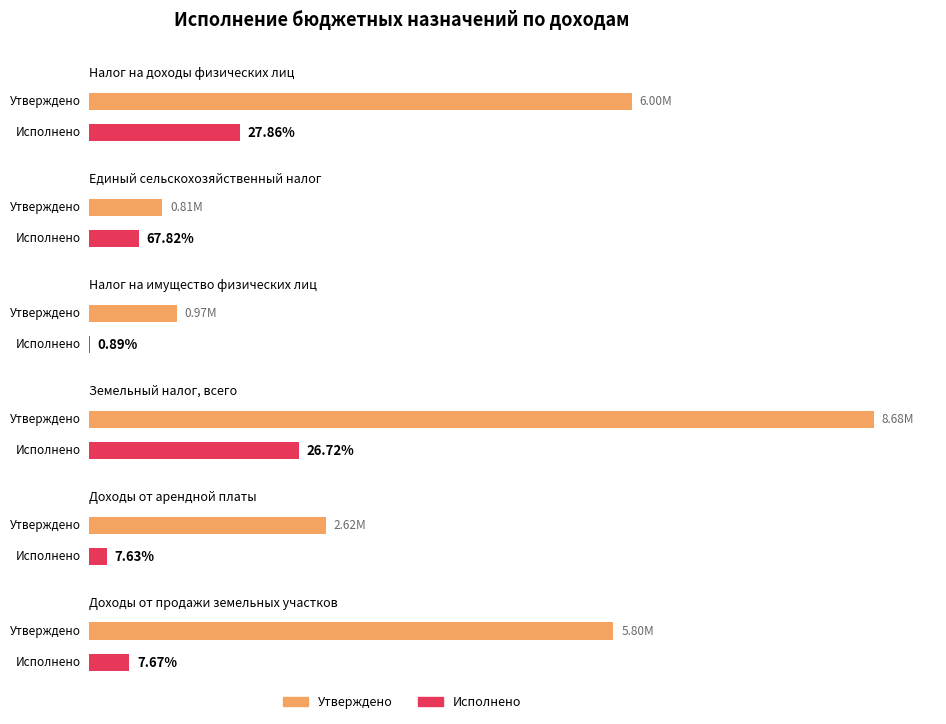

What is the spread (max minus min) of values at Доходы от арендной платы?

2422937.5